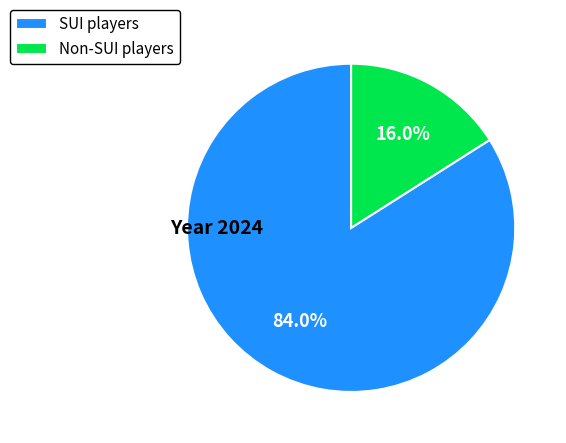

How many segments does this pie chart have?

2